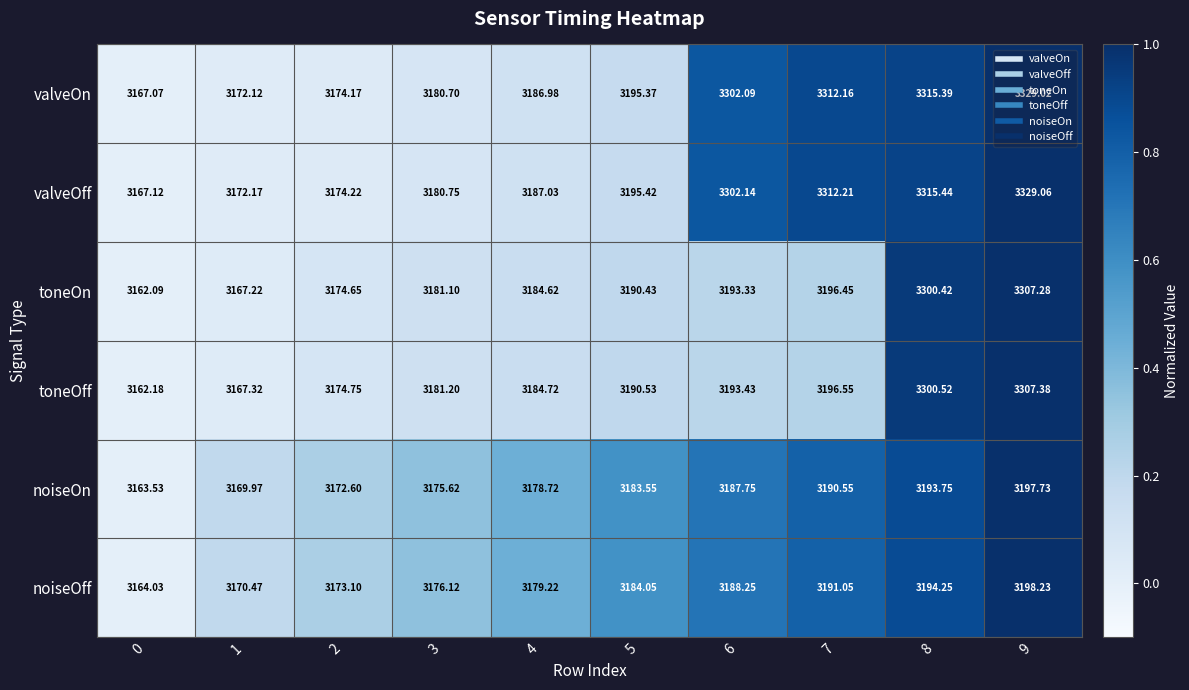

Which series has the largest total across all categories?

valveOff